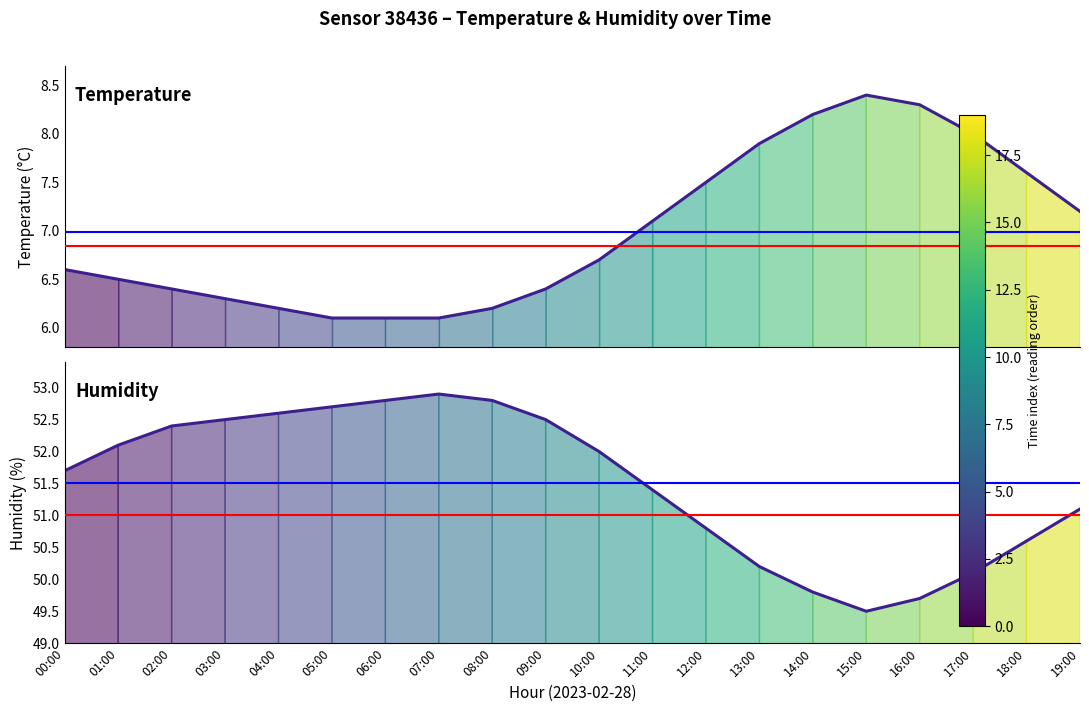

True or false: humidity and temperature cross at least once.

False